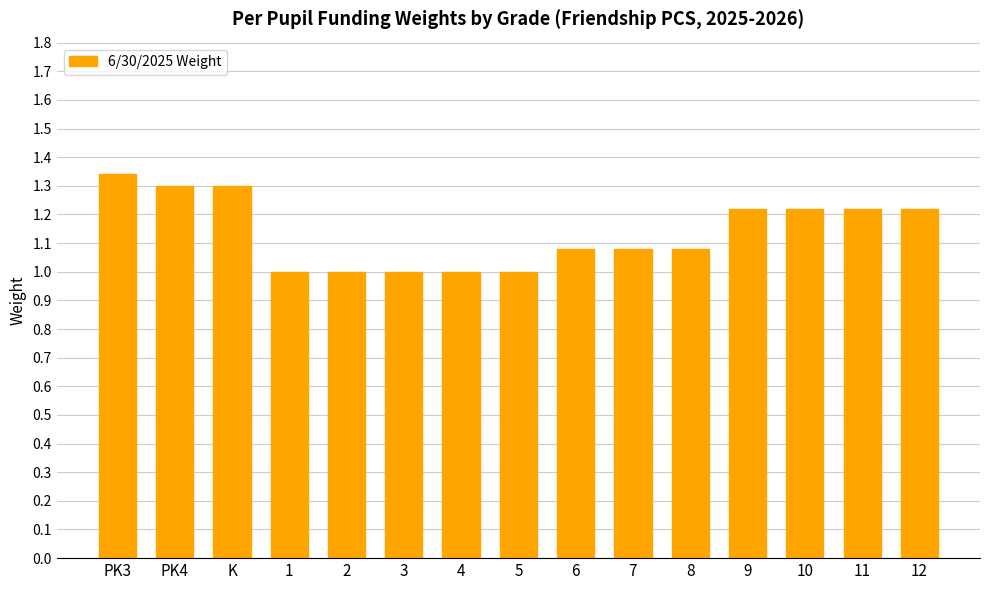

What is the sum of all values?

17.1